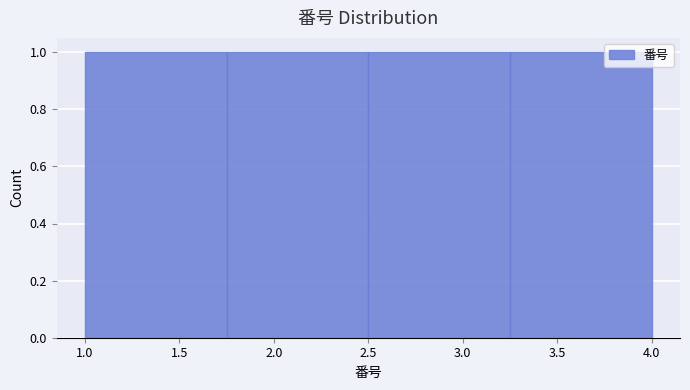

Reading left to right, transcribe this chart: for each bar, give the range it covers on the x-axis and its height. The values are not printed on the chart, so give them approximately, as read against the axis.

1.00 to 1.75: 1
1.75 to 2.50: 1
2.50 to 3.25: 1
3.25 to 4.00: 1